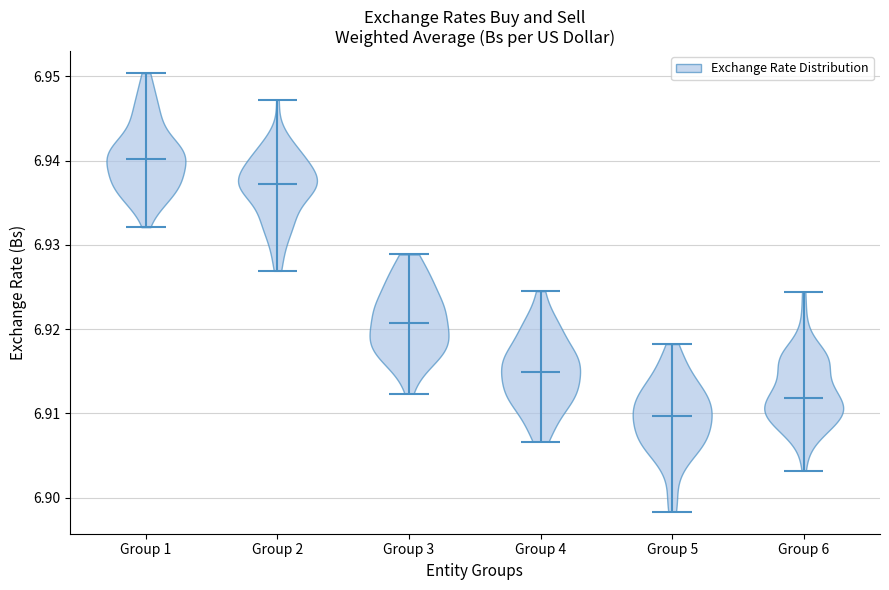

Reading left to right, read every violin against the y-axis: where its median line is, and the lowest and highest points it reaches. The values are not printed on the chart, so give them approximately, as read against the axis.

Group 1: median line 6.940, lowest point 6.932, highest point 6.950
Group 2: median line 6.937, lowest point 6.927, highest point 6.947
Group 3: median line 6.921, lowest point 6.912, highest point 6.929
Group 4: median line 6.915, lowest point 6.907, highest point 6.925
Group 5: median line 6.910, lowest point 6.898, highest point 6.918
Group 6: median line 6.912, lowest point 6.903, highest point 6.924